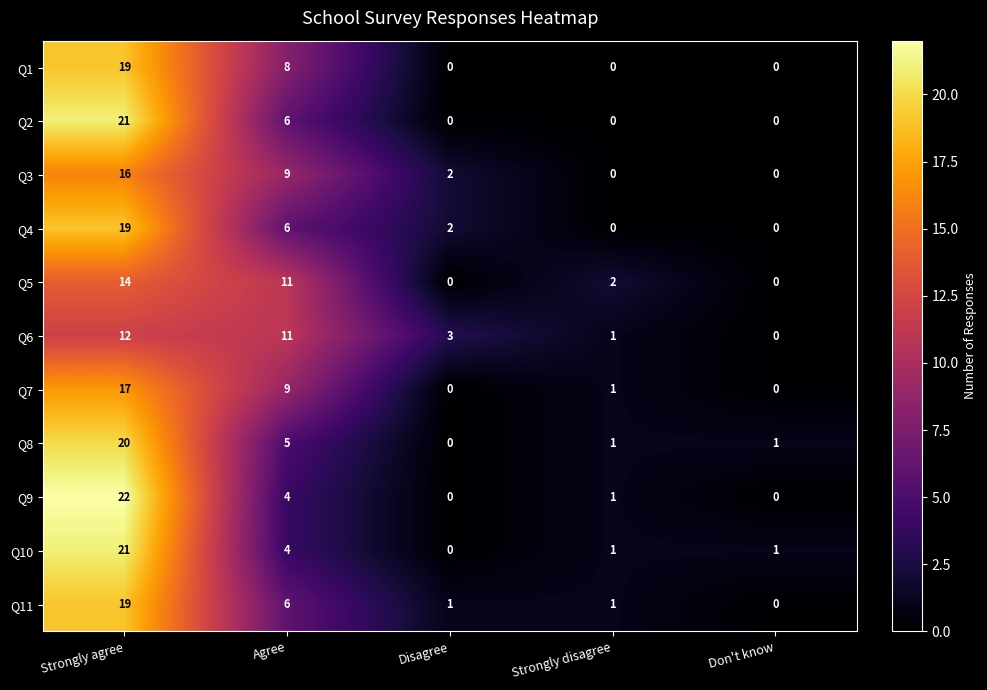

How many distinct data groups are displayed?

11